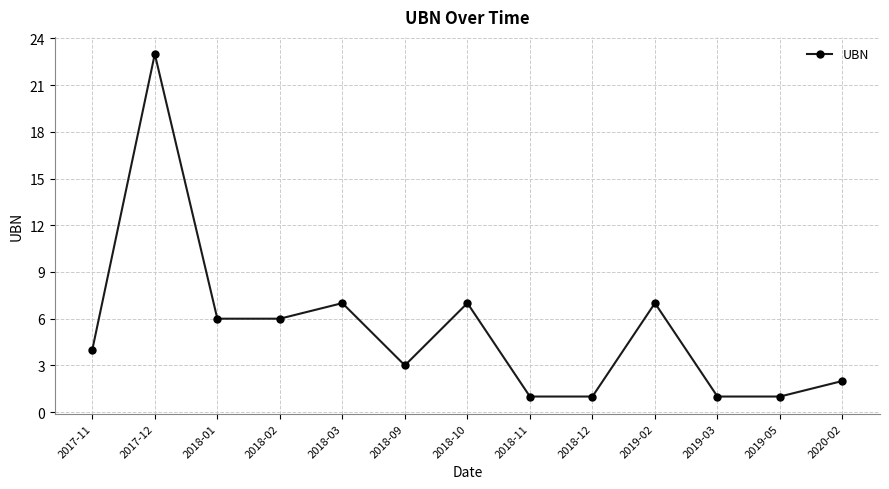

True or false: the data has more than 2 interior local peaks.

True